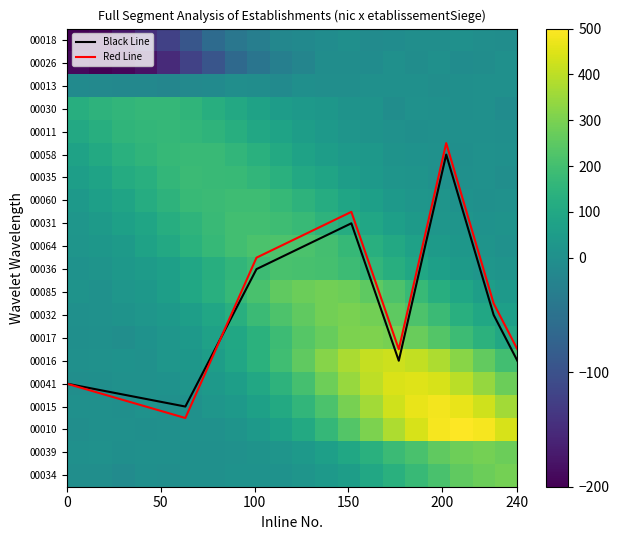

True or false: Red Line has a value of 15.5 at 8.

False